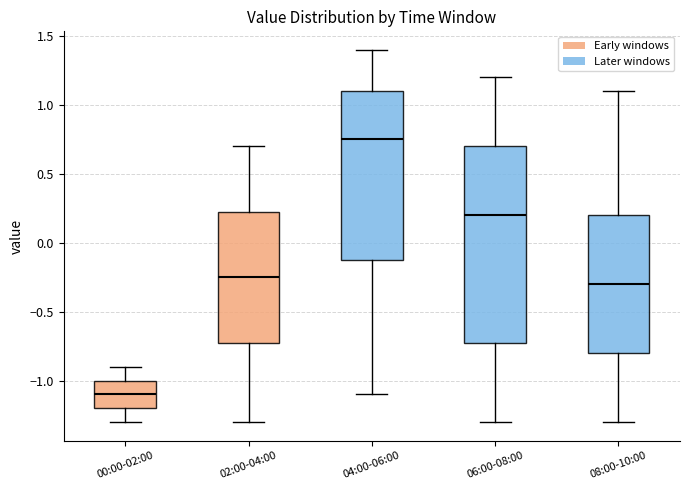

Reading left to right, transcribe this box plot: for each box, give where its median line is, the range the box spans, and where its two whiskers end, as read against the y-axis. The values are not printed on the chart, so give them approximately, as read against the axis.

00:00-02:00: median -1.10, box -1.20 to -1.00, whiskers -1.30 to -0.90
02:00-04:00: median -0.25, box -0.70 to 0.25, whiskers -1.30 to 0.70
04:00-06:00: median 0.75, box -0.10 to 1.10, whiskers -1.10 to 1.40
06:00-08:00: median 0.20, box -0.70 to 0.70, whiskers -1.30 to 1.20
08:00-10:00: median -0.30, box -0.80 to 0.20, whiskers -1.30 to 1.10